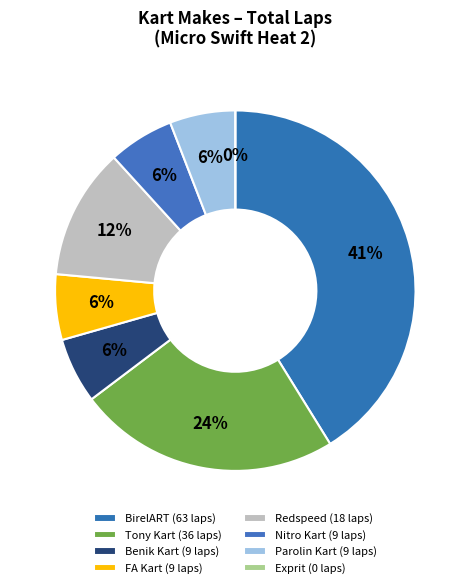

Which slice is the largest?

BirelART